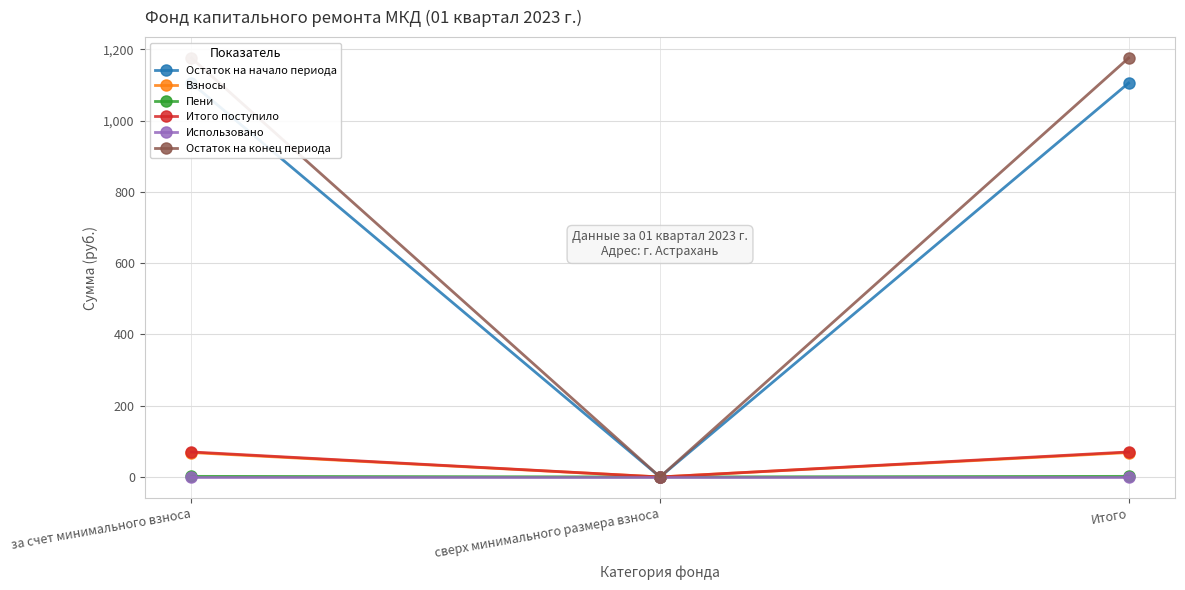

Between сверх минимального размера взноса and за счет минимального взноса, which is larger?

за счет минимального взноса